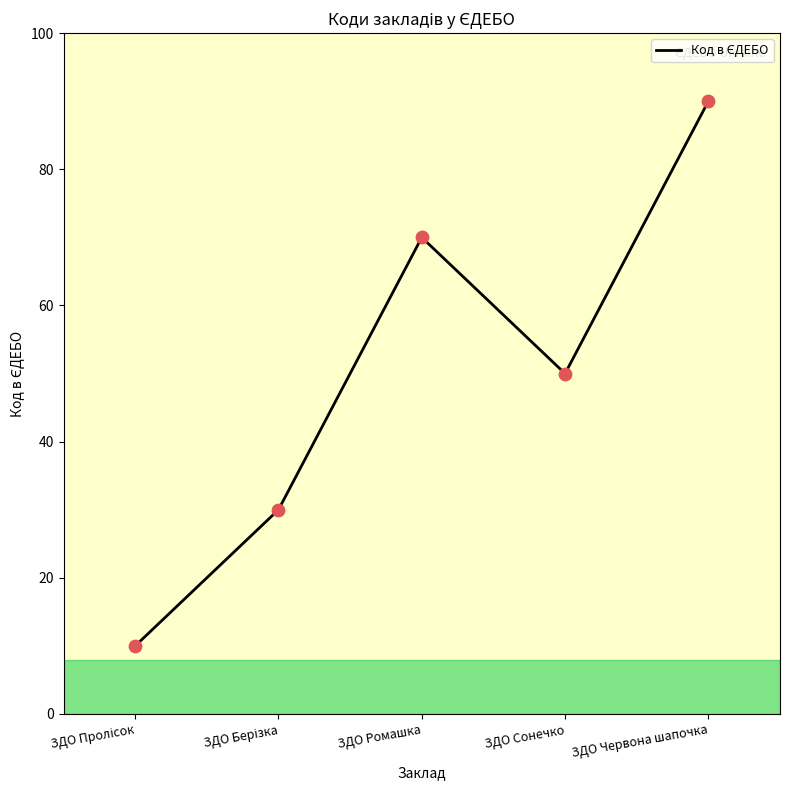

Between ЗДО Сонечко and ЗДО Ромашка, which is larger?

ЗДО Ромашка